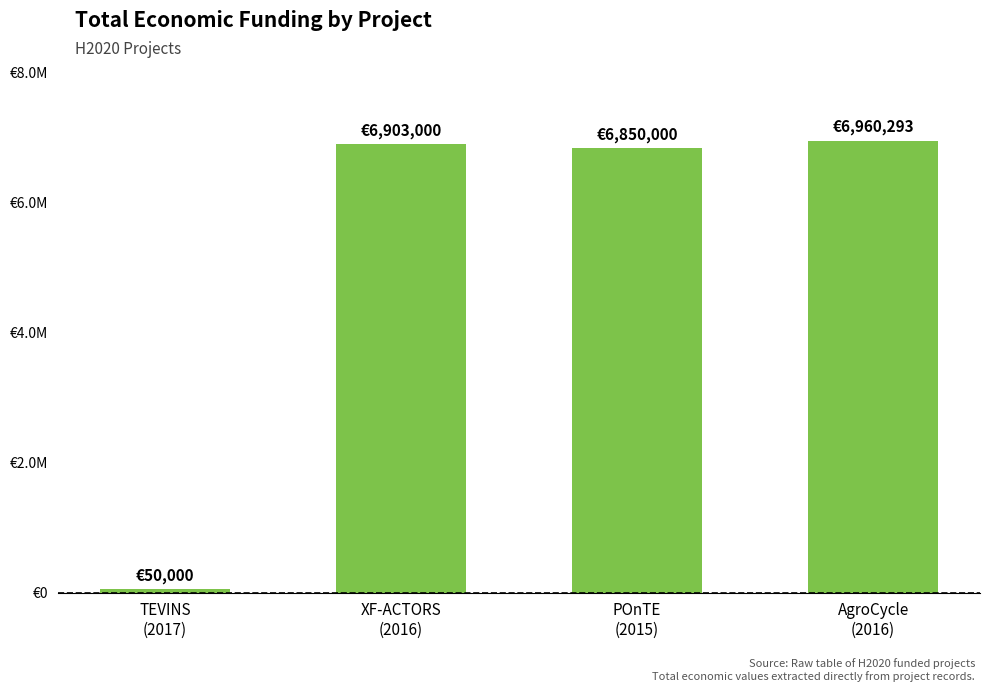

The value at XF-ACTORS
(2016) is 6903000. True or false?

True